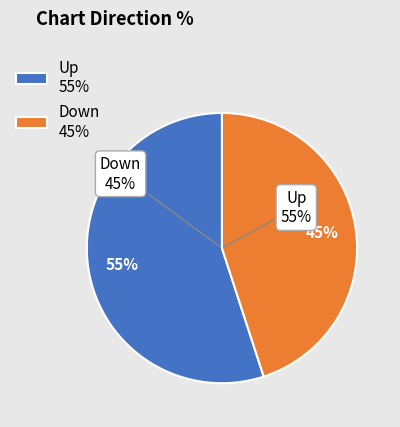

What is the total percentage of up and down?

100.0%